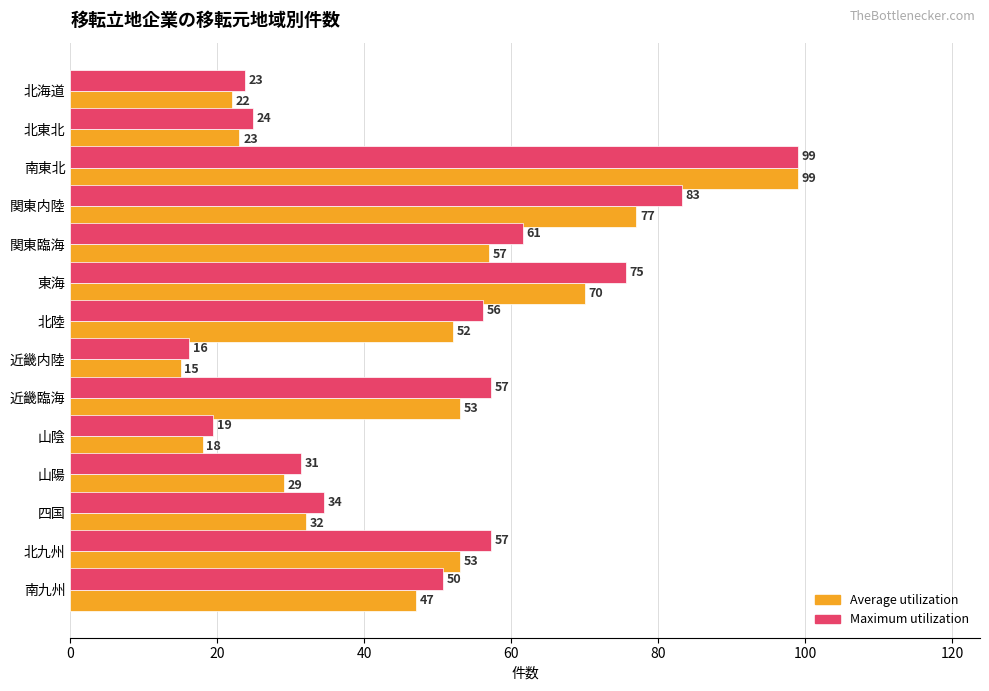

Is it true that Average utilization equals 23.0 at 北東北?

True